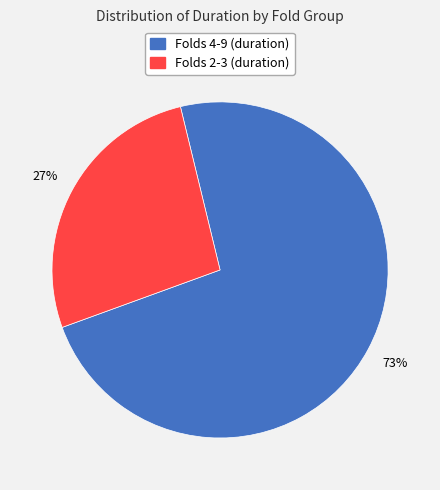

Is there any slice that represents more than half of the pie?

Yes